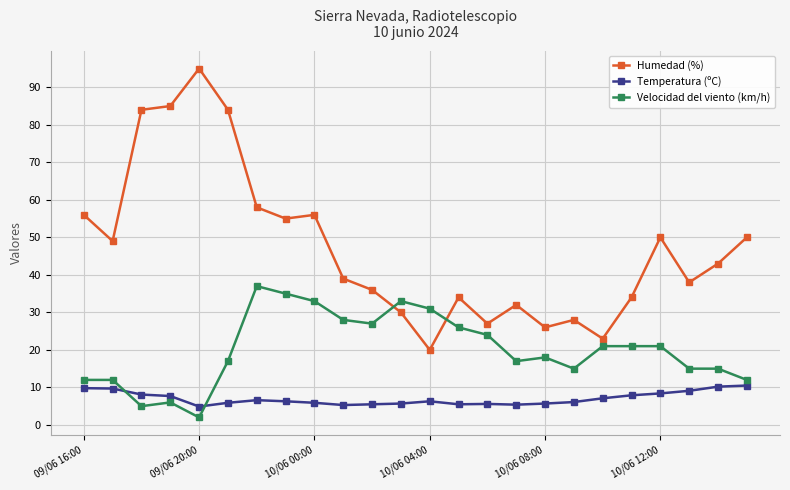

Which series has the largest total across all categories?

Humedad (%)